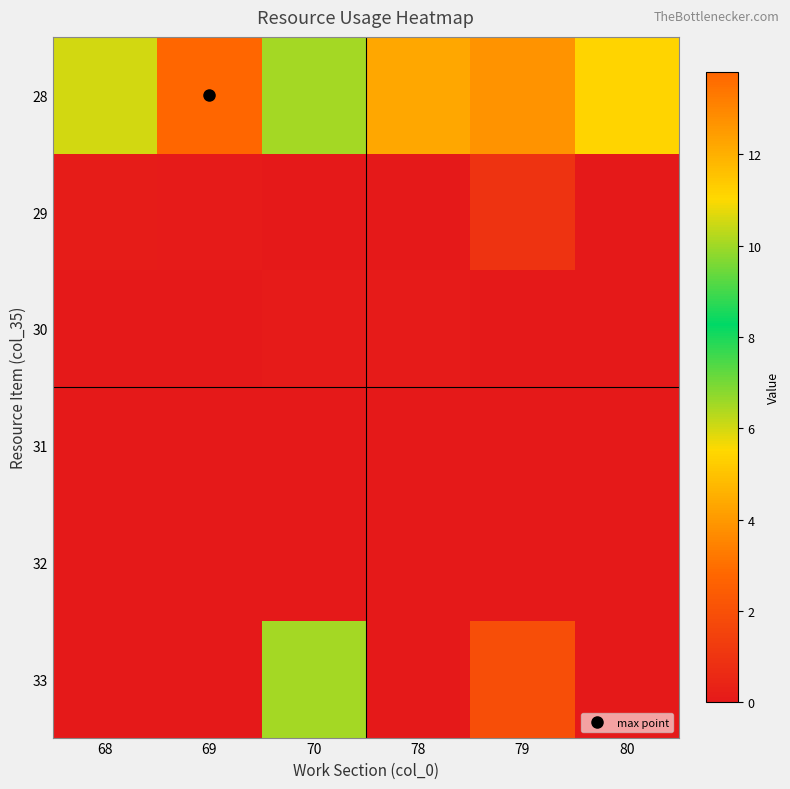

Reading right to left, transcribe all the data shown in this chart.

28: 80=5.4	79=3.8	78=4.3	70=10.1	69=13.8	68=6.0
29: 80=0.0	79=0.9	78=0.1	70=0.1	69=0.1	68=0.1
30: 80=0.0	79=0.0	78=0.1	70=0.1	69=0.0	68=0.0
31: 80=0.0	79=0.0	78=0.0	70=0.0	69=0.0	68=0.0
32: 80=0.0	79=0.0	78=0.0	70=0.0	69=0.0	68=0.0
33: 80=0.0	79=1.9	78=0.0	70=10.1	69=0.0	68=0.0